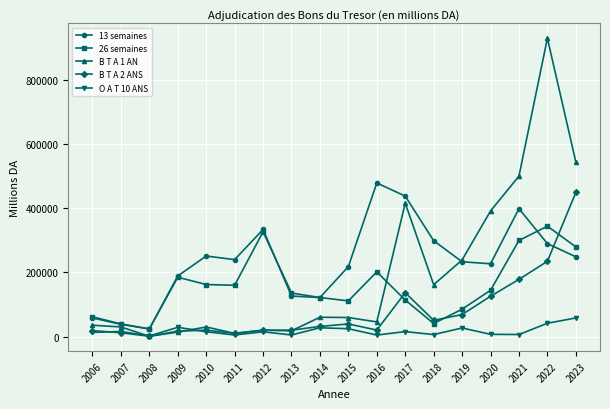

After their last crossing, which series has the higher values: 13 semaines or B T A 2 ANS?

B T A 2 ANS